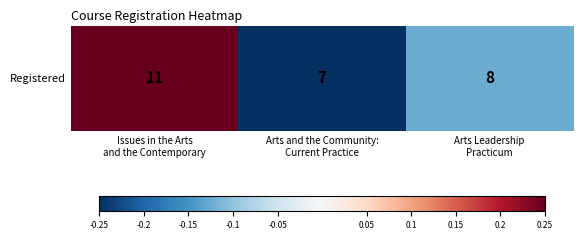

Rank the categories by value from highest to lowest.

Issues in the Arts
and the Contemporary, Arts Leadership
Practicum, Arts and the Community:
Current Practice